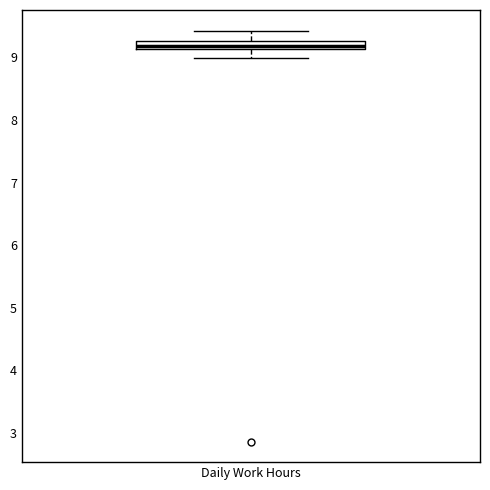

Where does the lower whisker of the box for Daily Work Hours end on the y-axis? The values are not printed on the chart, so give them approximately, as read against the axis.

9.0